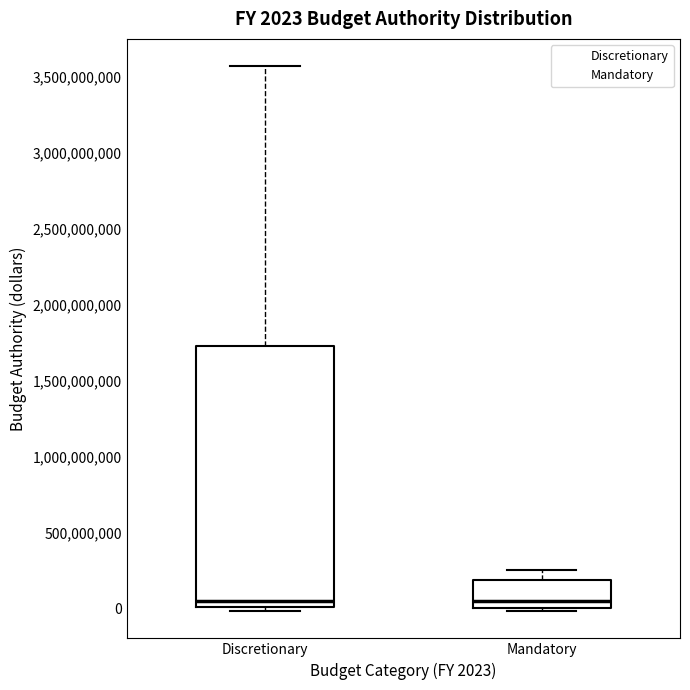

Which box is the tallest, from its lower edge to its upper edge?

Discretionary